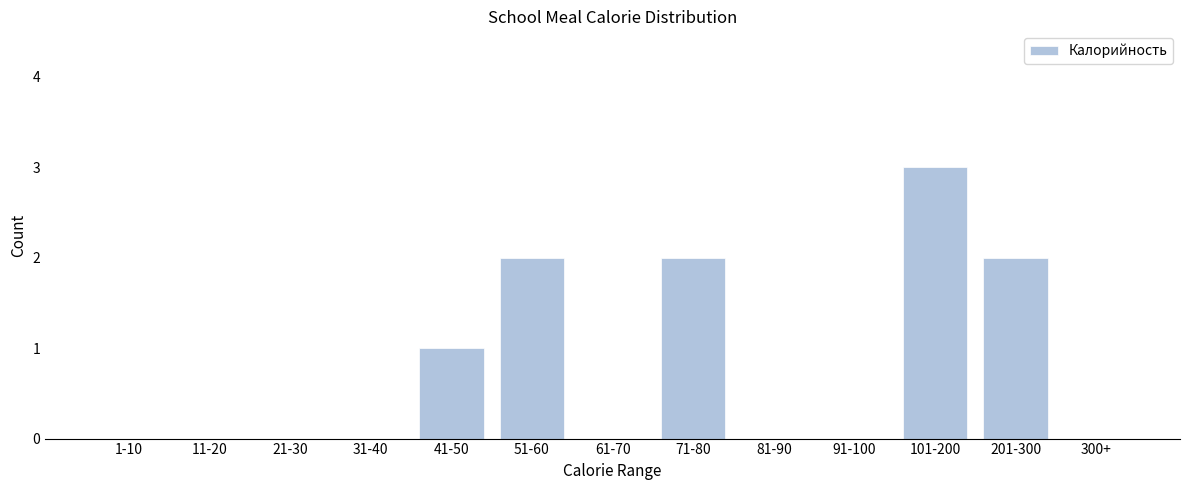

Reading left to right, list all the values displayed in this chart.

1-10=0	11-20=0	21-30=0	31-40=0	41-50=1	51-60=2	61-70=0	71-80=2	81-90=0	91-100=0	101-200=3	201-300=2	300+=0